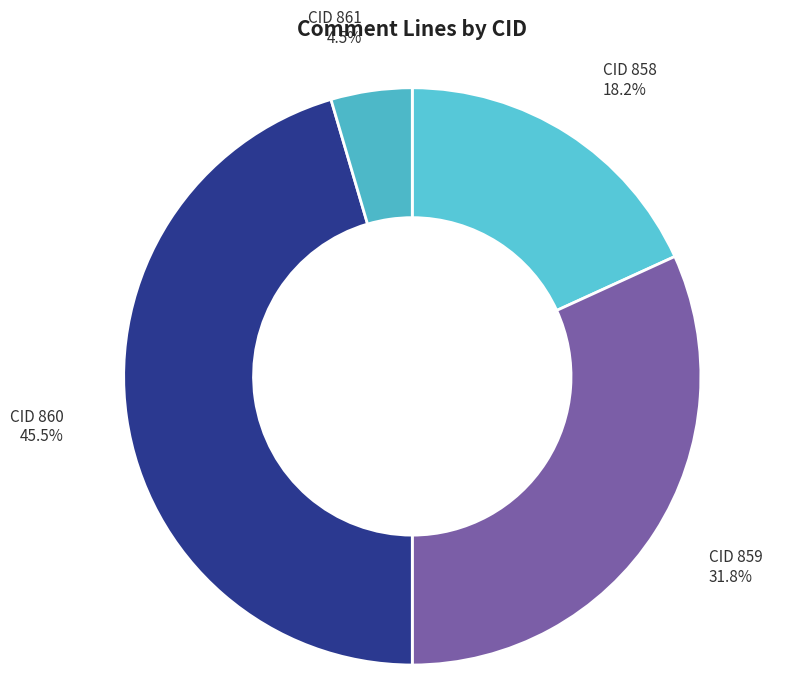

How many slices are in this pie chart?

4